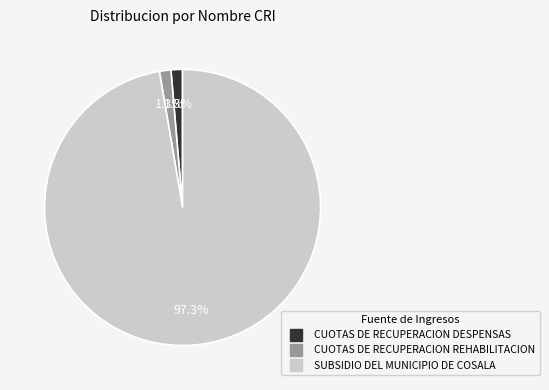

What is the largest slice in the pie chart?

SUBSIDIO DEL MUNICIPIO DE COSALA